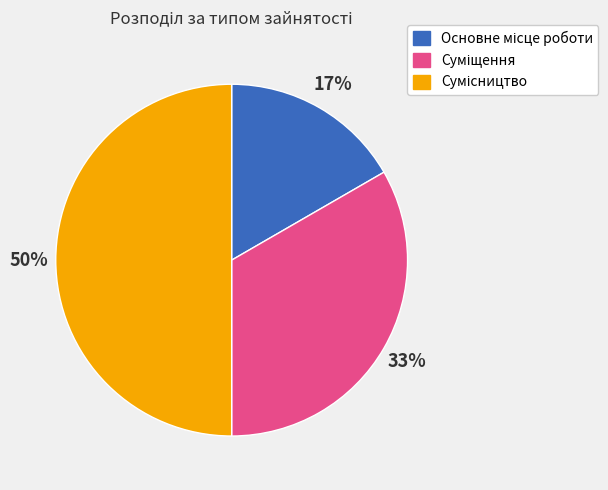

To the nearest percent, what is the average slice percentage?

33%